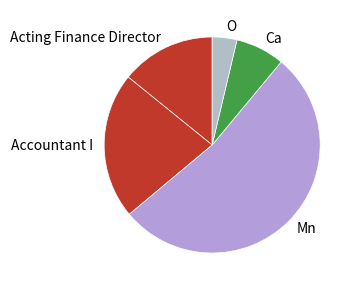

Is it true that Ca is 7% of the pie?

True